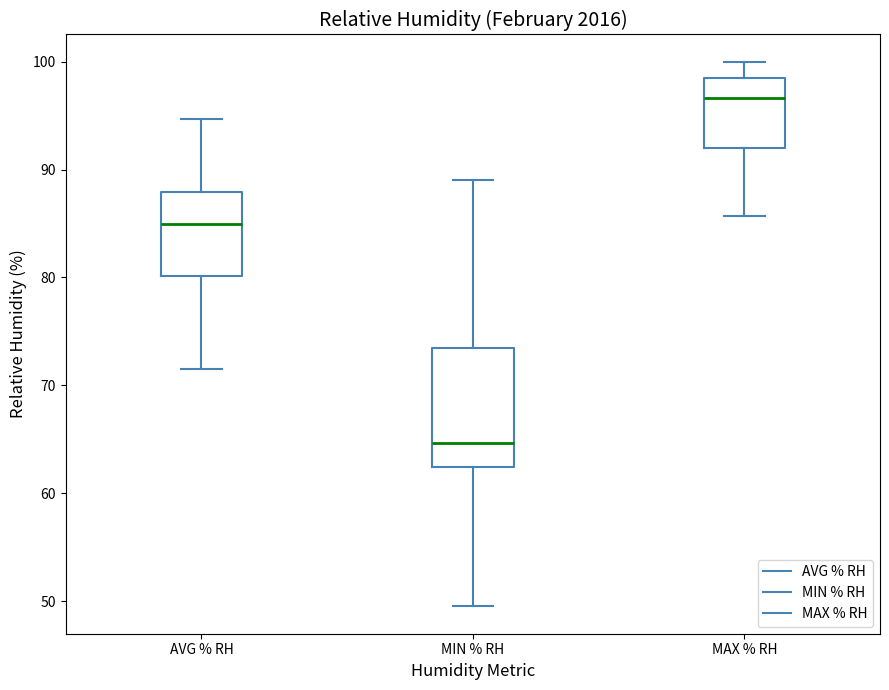

Which box is the tallest, from its lower edge to its upper edge?

MIN % RH